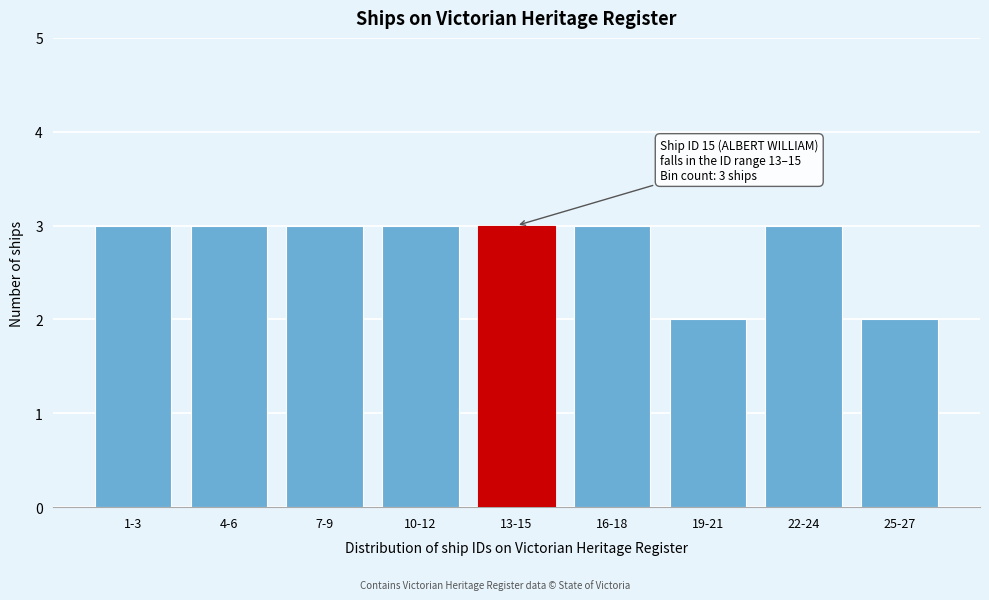

Reading left to right, list all the values displayed in this chart.

1-3=3	4-6=3	7-9=3	10-12=3	13-15=3	16-18=3	19-21=2	22-24=3	25-27=2